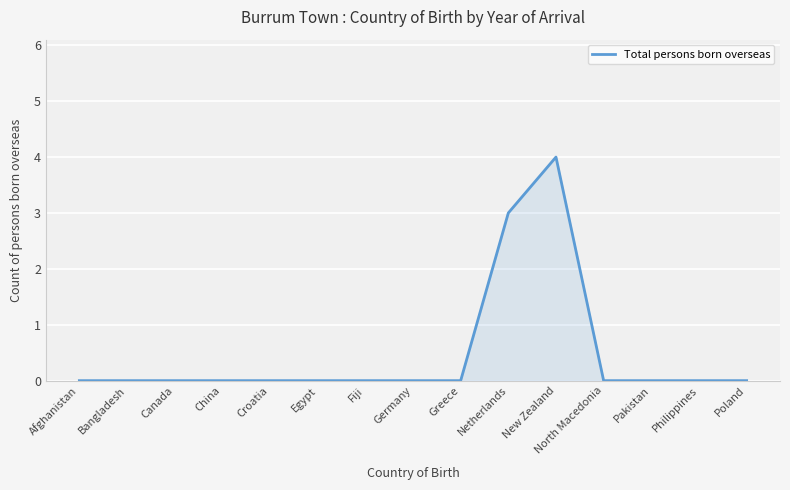

Reading left to right, extract all data points from this chart.

0	0	0	0	0	0	0	0	0	3	4	0	0	0	0